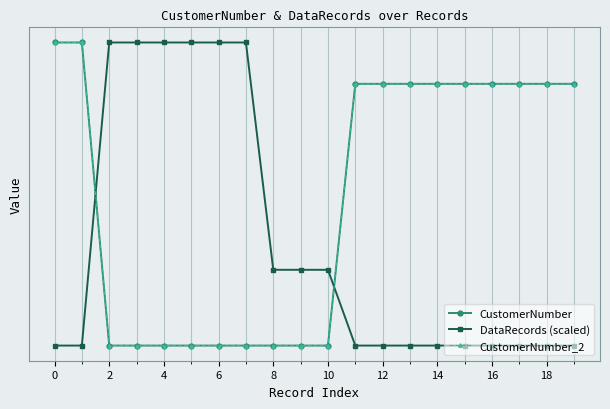

Is this an area chart (filled region under the line)?

No